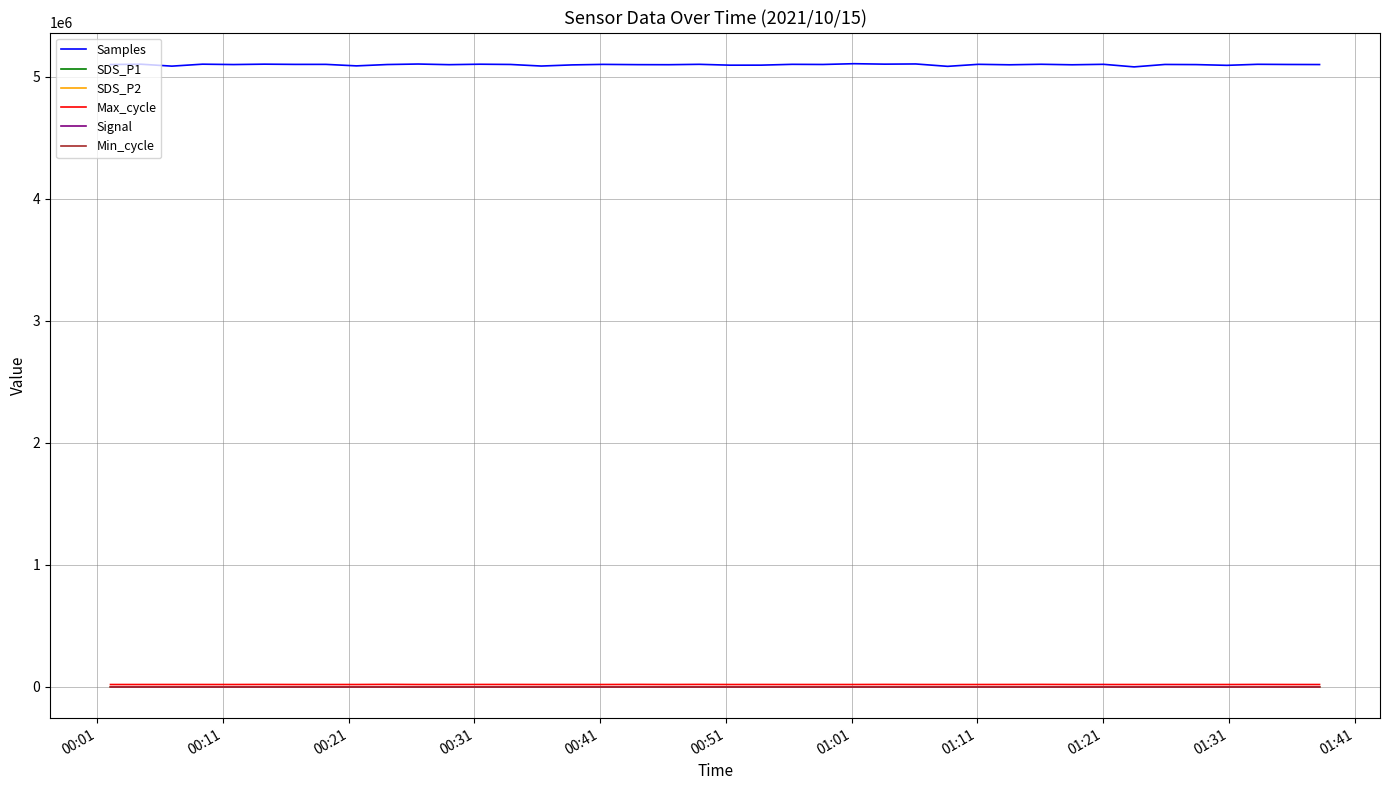

What is the difference between the maximum and minimum values in the SDS_P1 series?

6.2